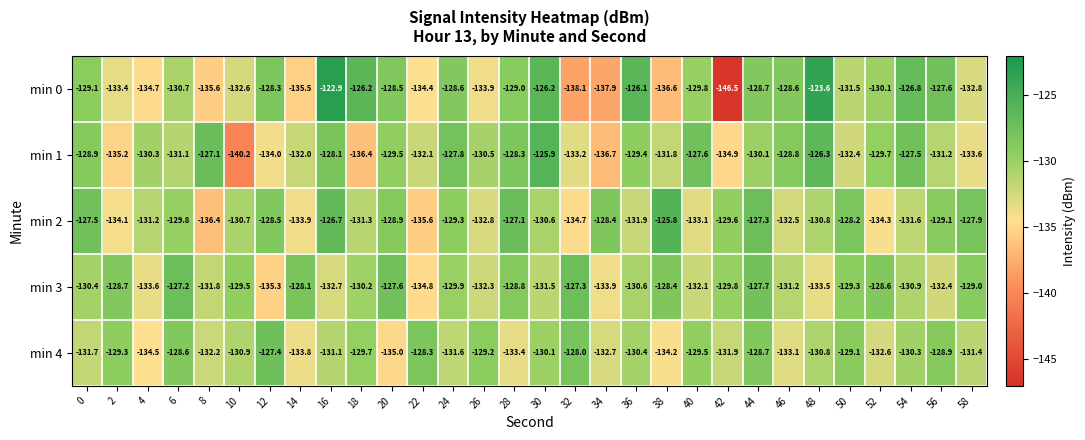

Which label corresponds to the largest value in the chart?

16